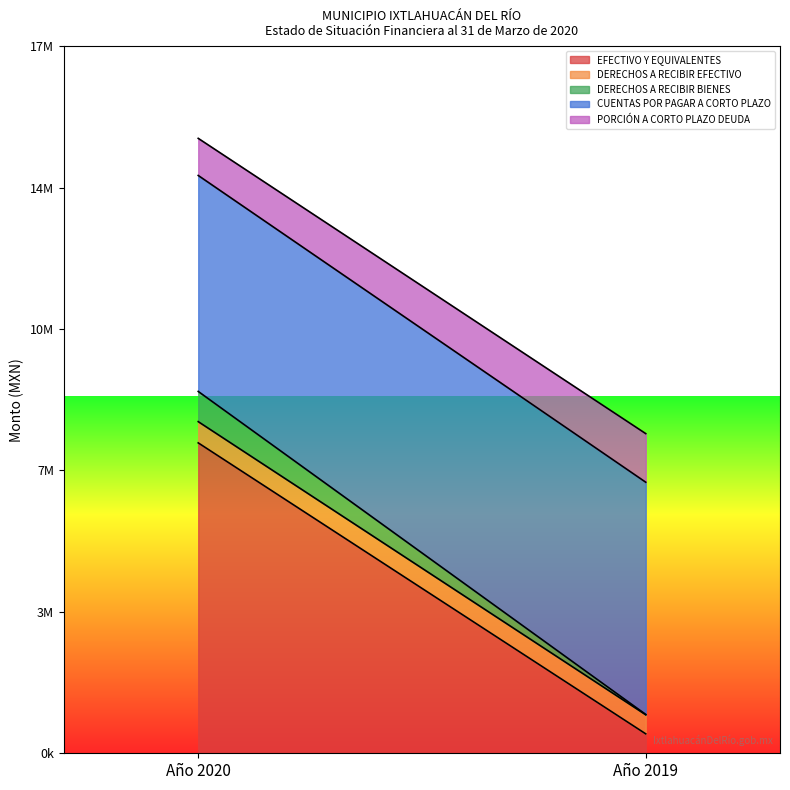

What is the minimum value for CUENTAS POR PAGAR A CORTO PLAZO?

5446958.2